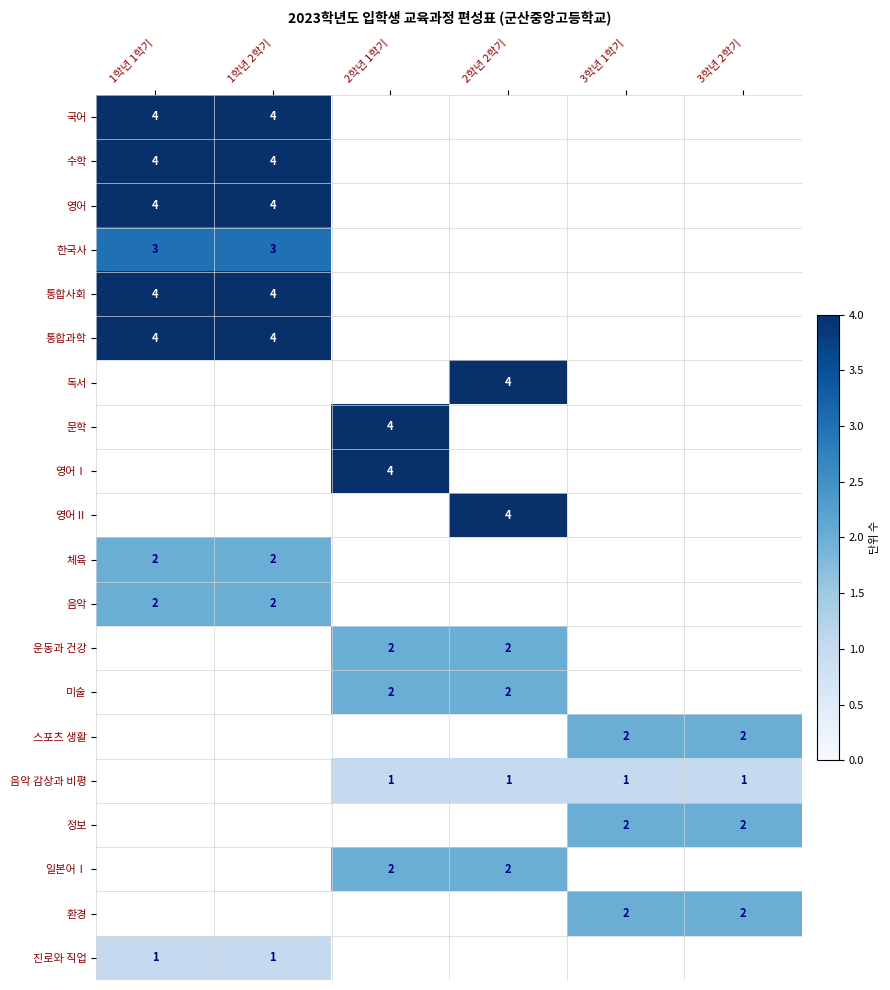

What is the spread (max minus min) of values at 1학년 2학기?

3.0